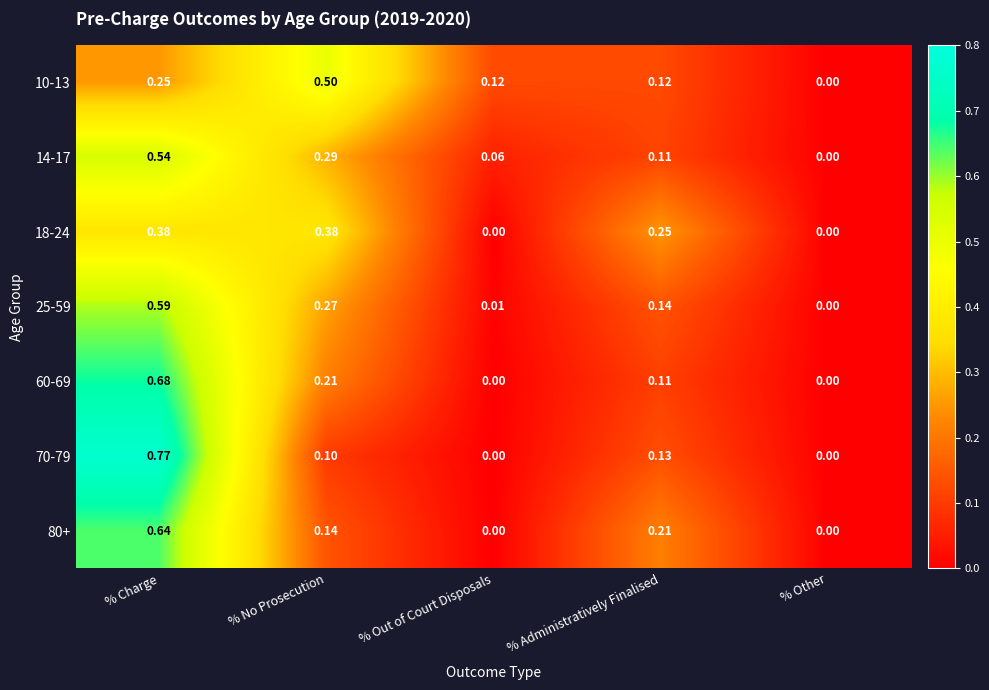

List the labels in order of 25-59 value, smallest first.

% Other, % Out of Court Disposals, % Administratively Finalised, % No Prosecution, % Charge